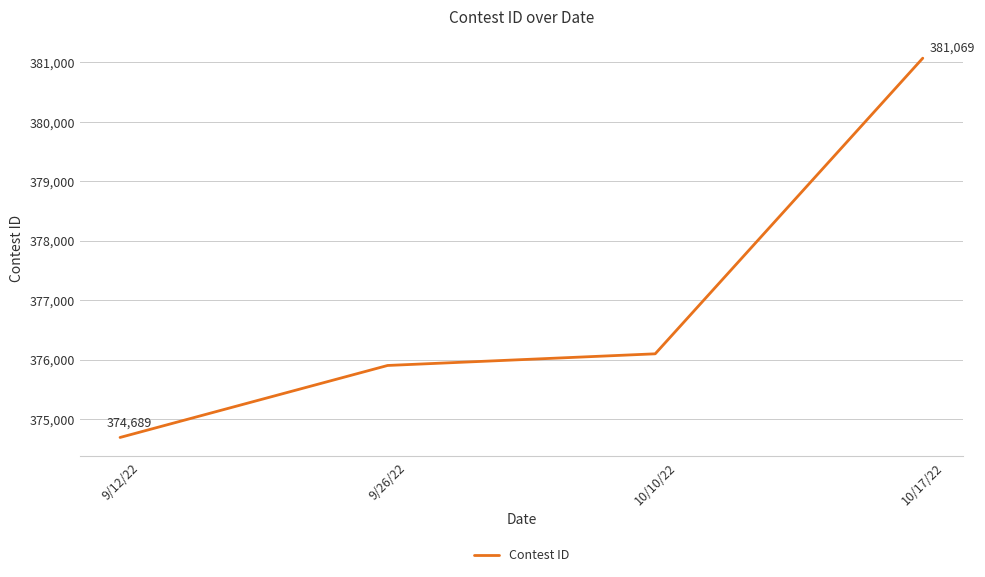

What is the greatest value displayed?

381069